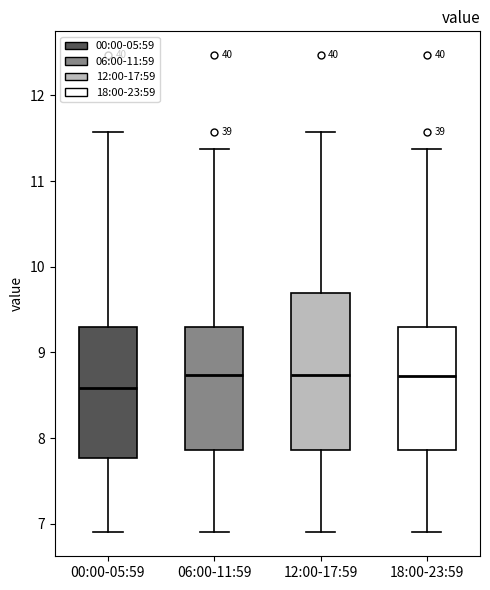

Reading left to right, read every box against the y-axis: the position of its median line, the range the box covers, and the ends of its whiskers. The values are not printed on the chart, so give them approximately, as read against the axis.

00:00-05:59: median 8.6, box 7.8 to 9.3, whiskers 6.9 to 11.6
06:00-11:59: median 8.7, box 7.9 to 9.3, whiskers 6.9 to 11.4
12:00-17:59: median 8.7, box 7.9 to 9.7, whiskers 6.9 to 11.6
18:00-23:59: median 8.7, box 7.9 to 9.3, whiskers 6.9 to 11.4